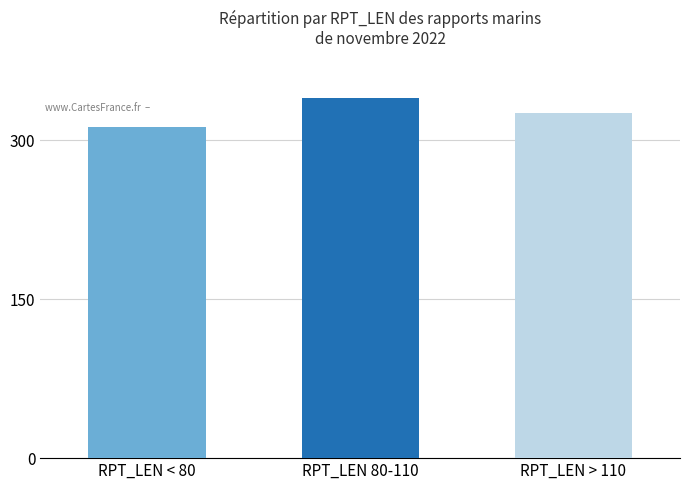

Which category has the lowest value across all series?

RPT_LEN < 80